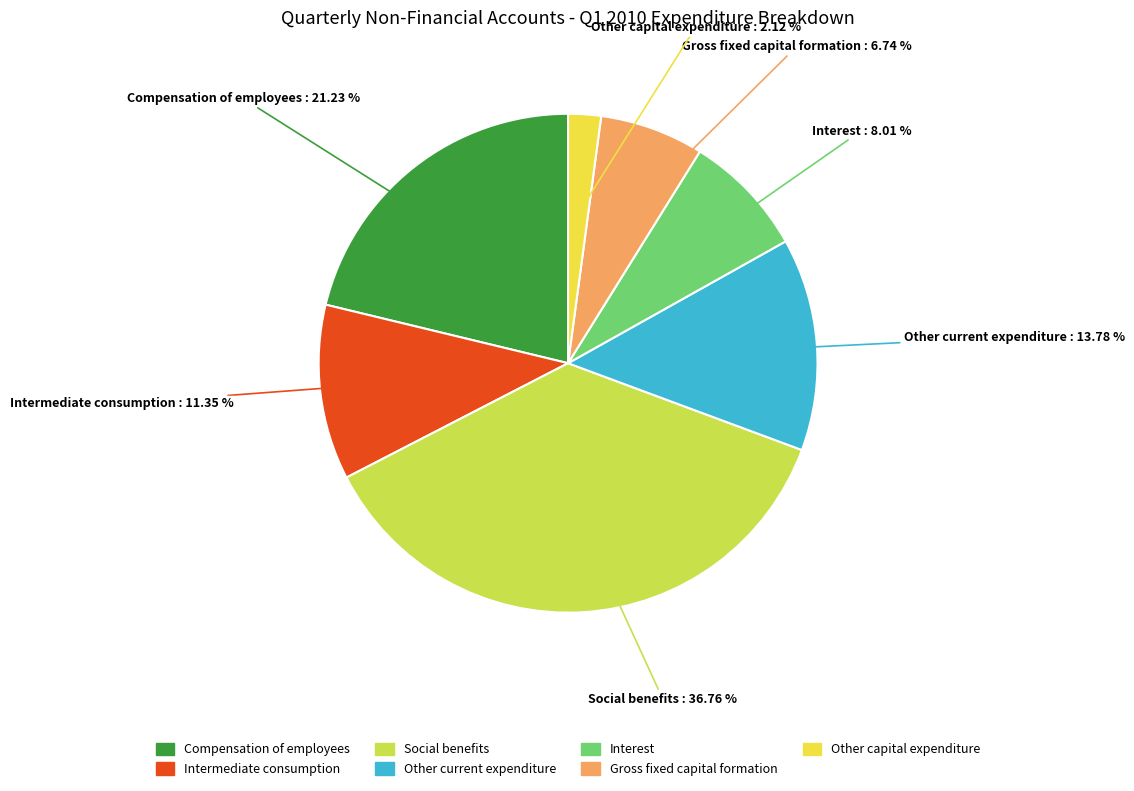

What percentage is the Intermediate consumption slice, to the nearest percent?

11%